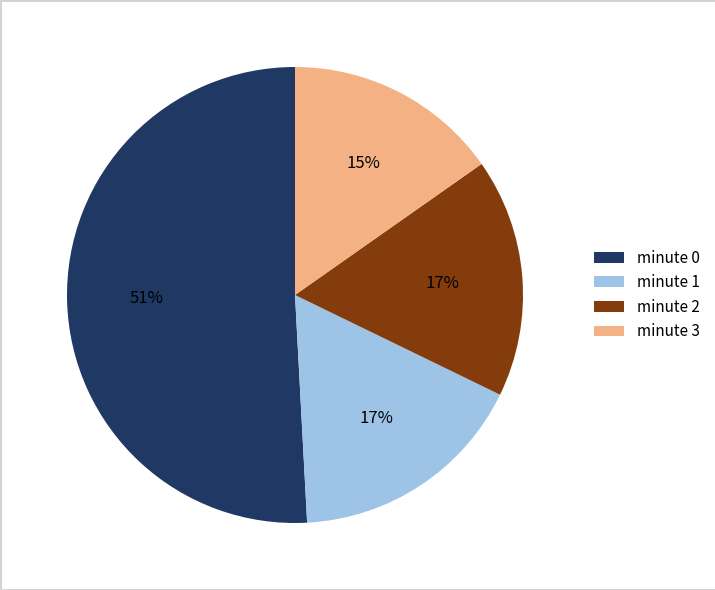

What is the smallest slice in the pie chart?

minute 3